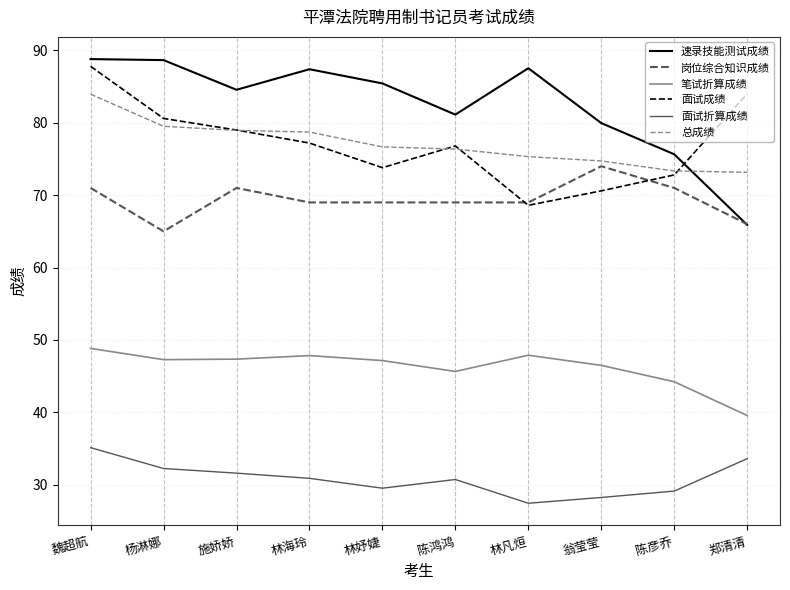

At which category does 面试成绩 reach its first local peak?

陈鸿鸿